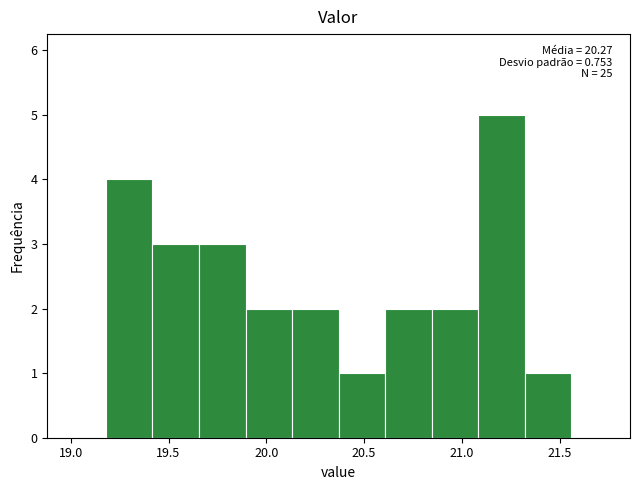

Over which range of the x-axis is the bar tallest?

21.10 to 21.30